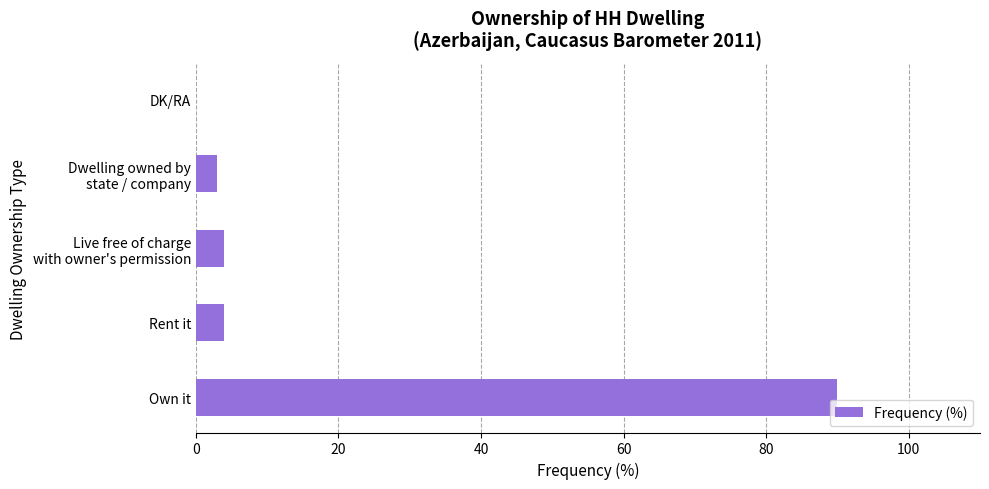

What is the maximum value shown in the chart?

90